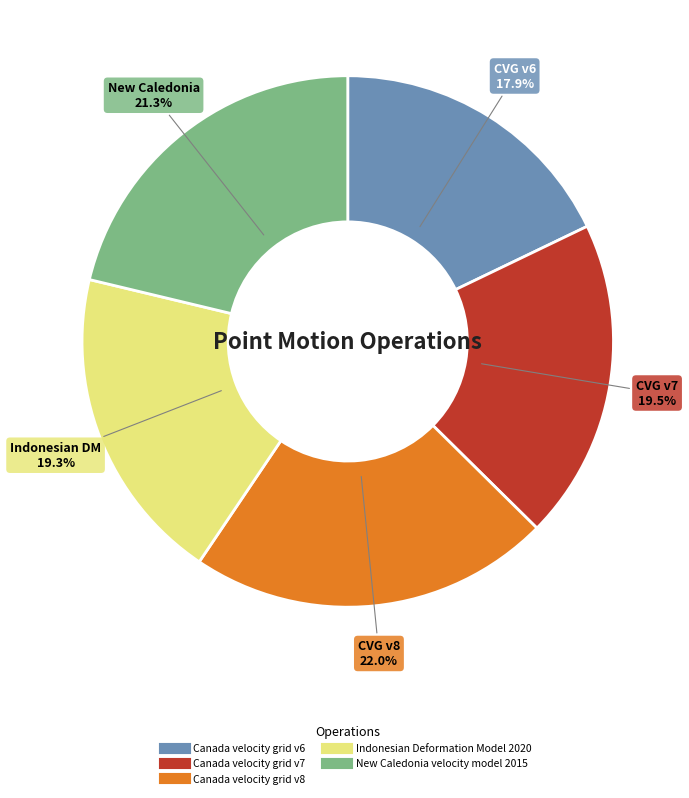

The Indonesian Deformation Model 2020 slice represents 27% of the pie. True or false?

False